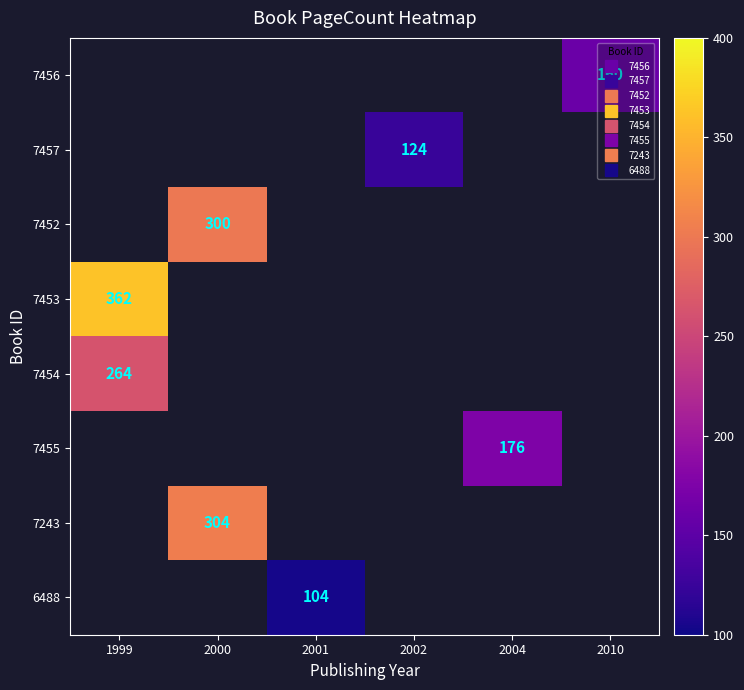

What is the greatest value displayed?

362.0